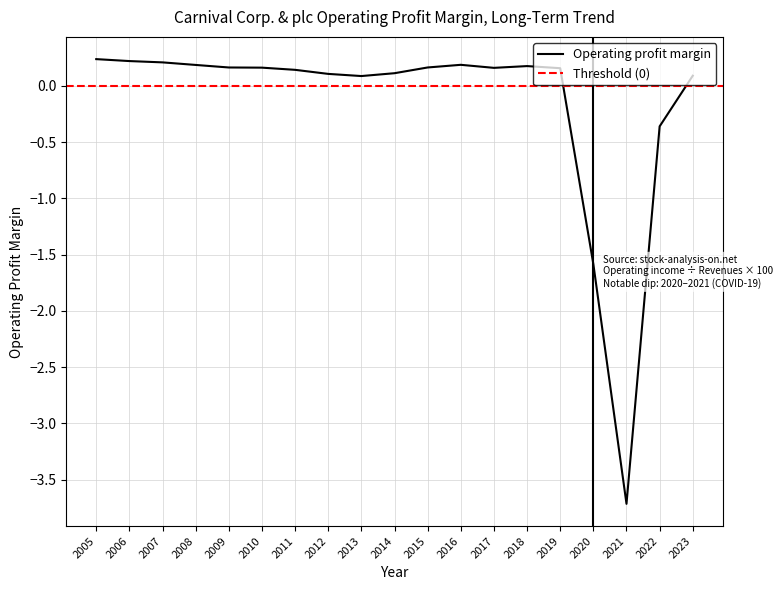

True or false: the data shows 0.2 at 2016.

True